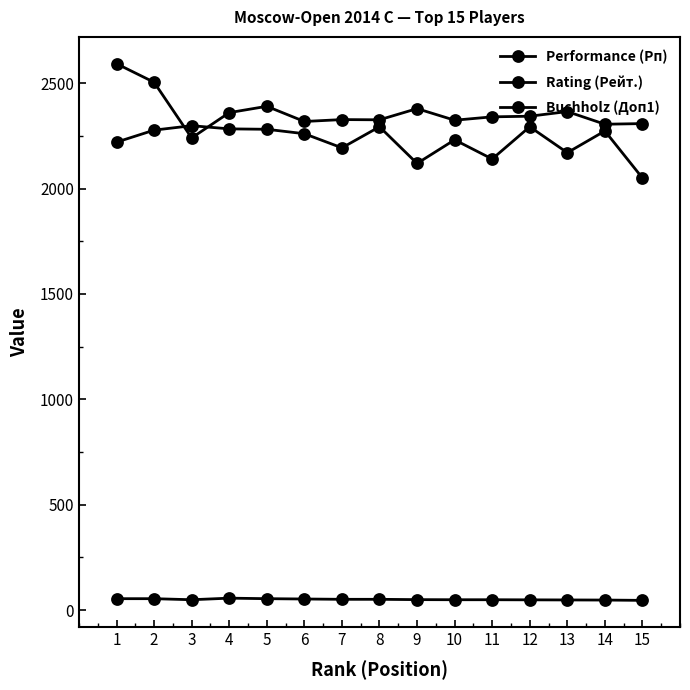

Reading left to right, what are all the values shown in this chart?

Performance (Рп): 1=2592.0	2=2504.0	3=2240.0	4=2360.0	5=2390.0	6=2318.0	7=2327.0	8=2326.0	9=2379.0	10=2324.0	11=2340.0	12=2343.0	13=2365.0	14=2305.0	15=2308.0
Rating (Рейт.): 1=2220.0	2=2277.0	3=2298.0	4=2283.0	5=2281.0	6=2260.0	7=2193.0	8=2293.0	9=2119.0	10=2231.0	11=2140.0	12=2293.0	13=2170.0	14=2273.0	15=2050.0
Buchholz (Доп1): 1=54.5	2=54.5	3=49.5	4=57.0	5=54.5	6=53.0	7=51.5	8=51.5	9=50.0	10=49.5	11=49.5	12=49.0	13=48.5	14=48.0	15=46.5